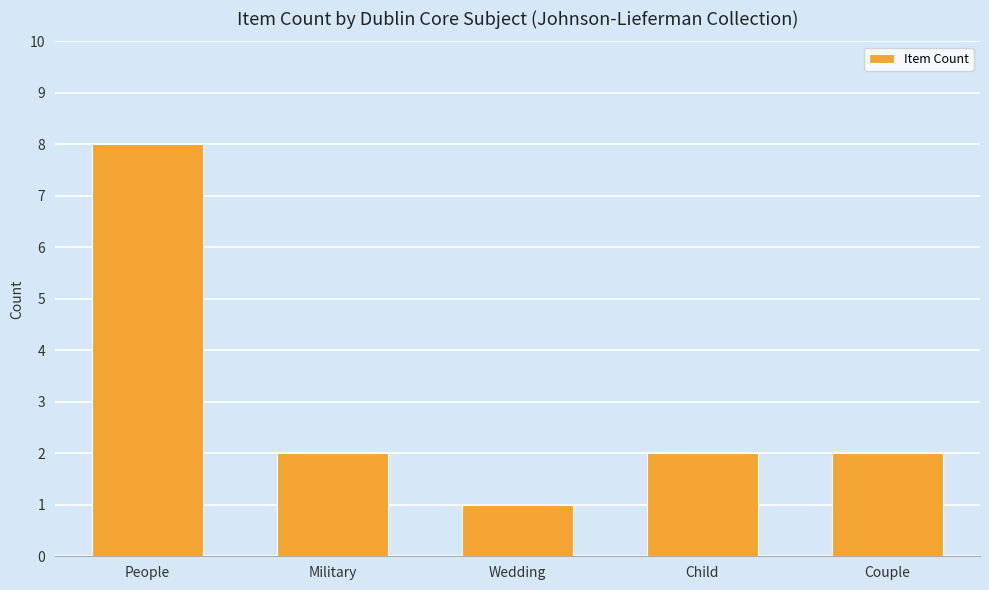

What is the smallest value displayed?

1